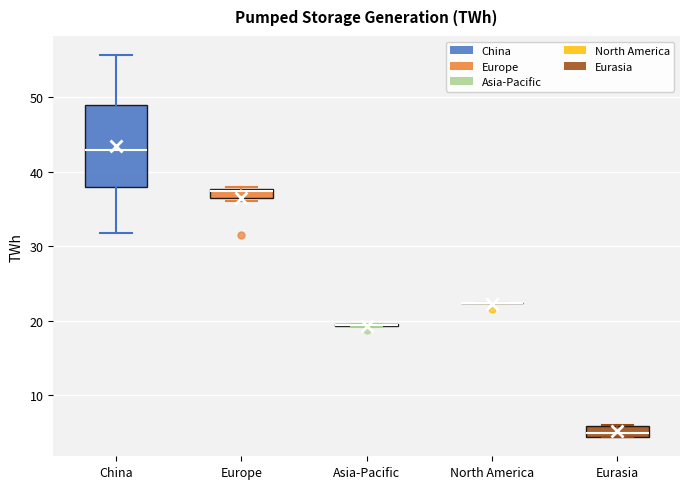

Which box is the tallest, from its lower edge to its upper edge?

China